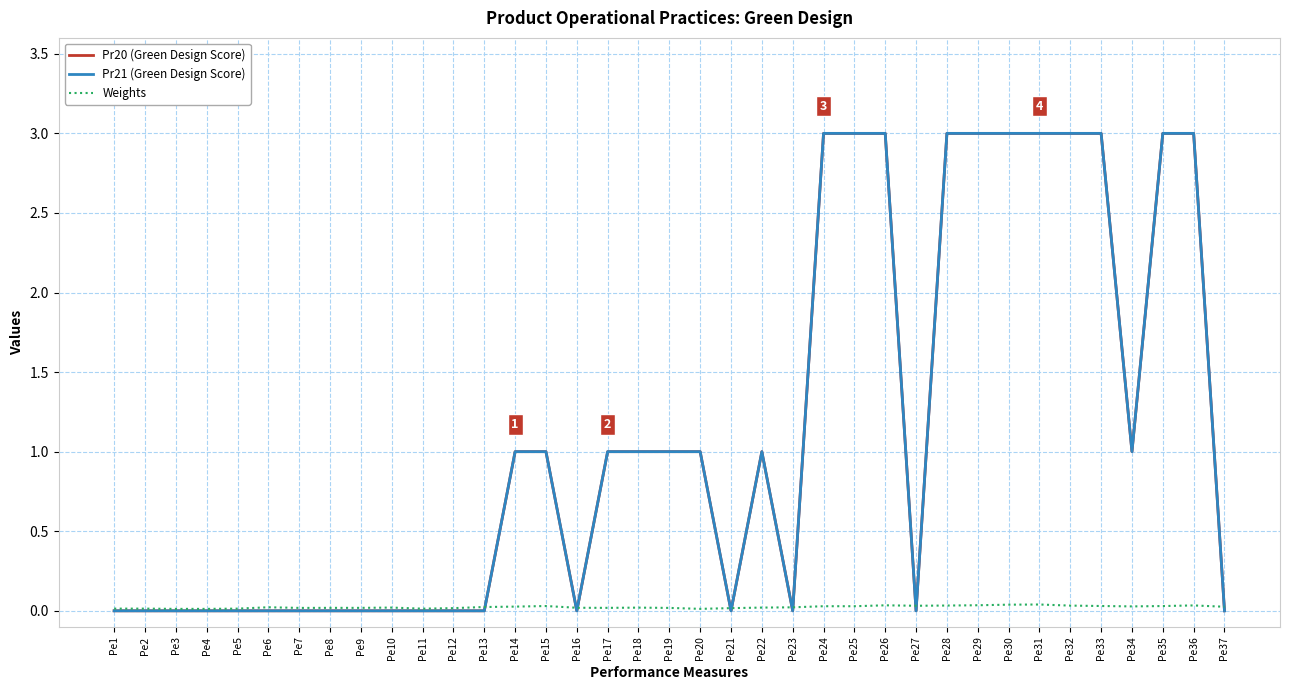

How many data points in Pr20 (Green Design Score) are less than 1?

18